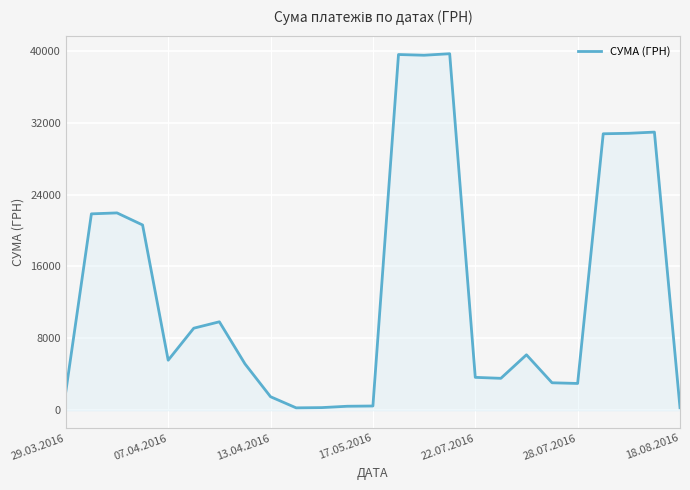

What is the difference between the maximum and minimum values?

39401.1